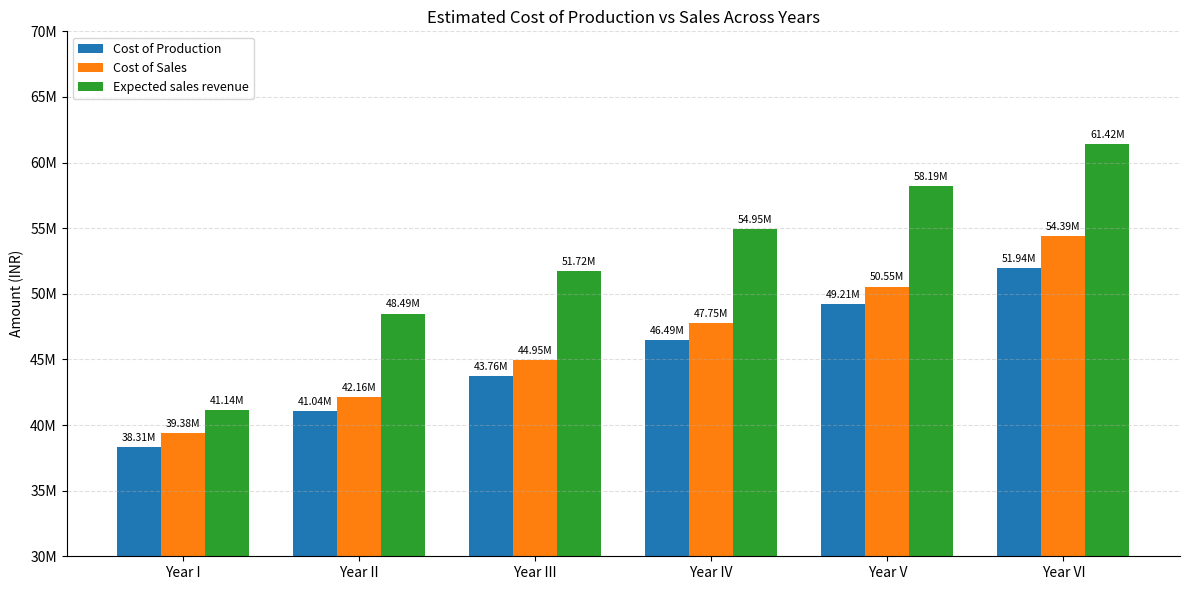

Reading left to right, list all the values displayed in this chart.

Cost of Production: Year I=38311866.8	Year II=41035143.0	Year III=43759594.2	Year IV=46485279.1	Year V=49212259.5	Year VI=51940600.1
Cost of Sales: Year I=39378126.8	Year II=42161025.0	Year III=44950308.1	Year IV=47746347.5	Year V=50549536.2	Year VI=54394270.2
Expected sales revenue: Year I=41141520.0	Year II=48488220.0	Year III=51720768.0	Year IV=54953316.0	Year V=58185864.0	Year VI=61418412.0